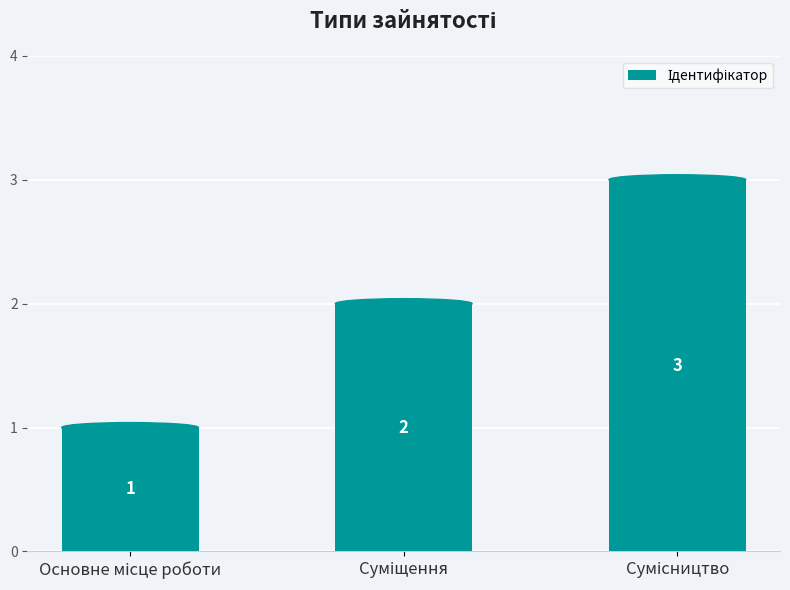

What is the value of the 3rd bar from the left?

3